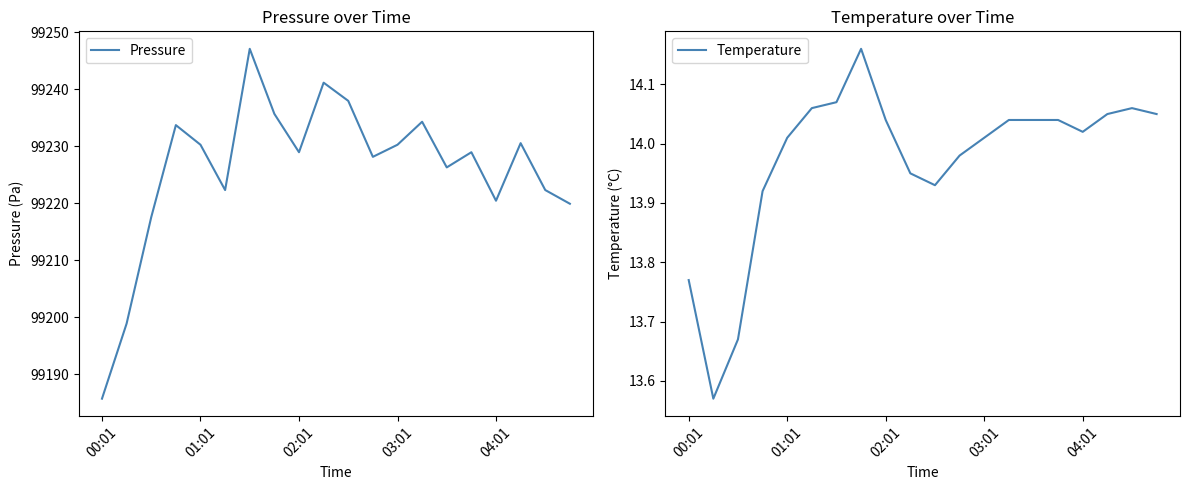

True or false: Pressure has a value of 99247.1 at 6.

True